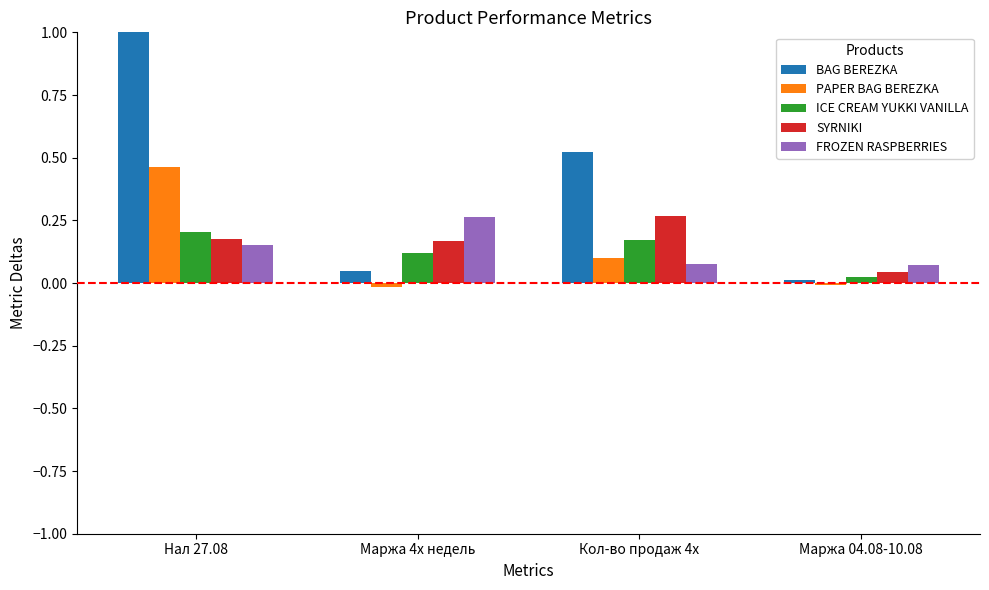

What is the difference between the maximum and minimum values in the BAG BEREZKA series?

1.0